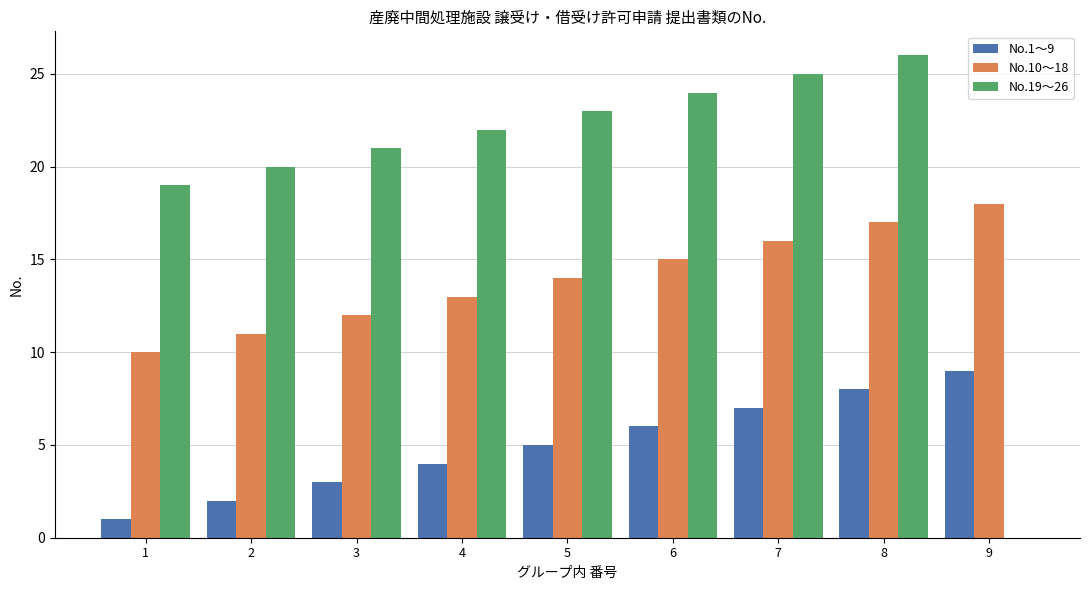

What is the maximum value shown in the chart?

26